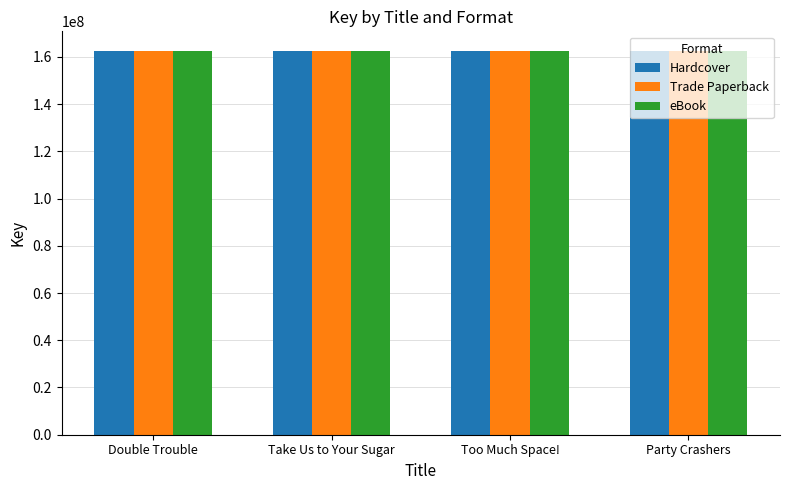

What is the sum of the Trade Paperback values at Double Trouble and Party Crashers?

325314960